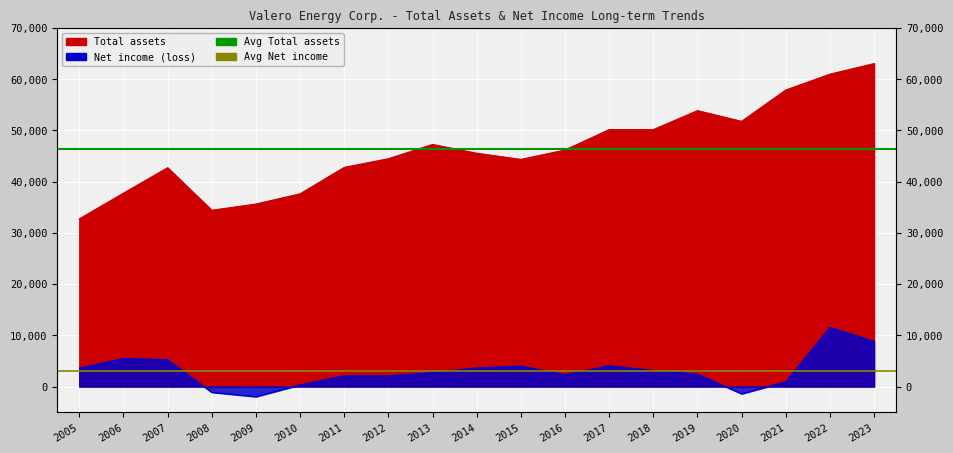

Which has a higher value, 2015 or 2022?

2022